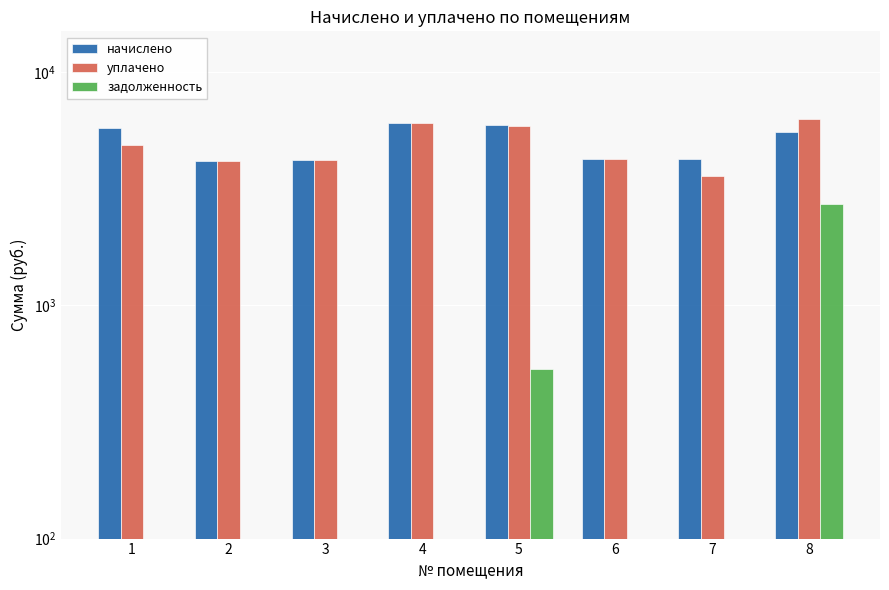

What is the total value across all series at 8?

14578.0